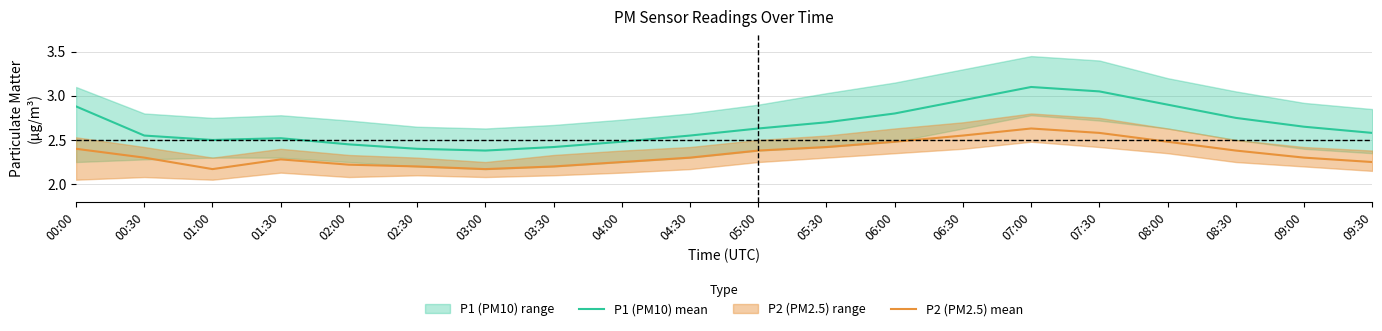

Is it true that P1 (PM10) mean equals 2.6 at 05:00?

True